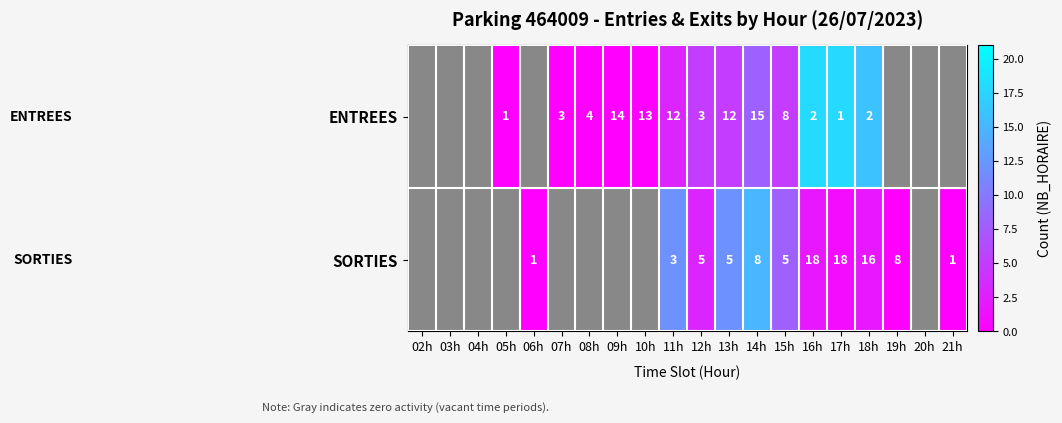

True or false: ENTREES has a value of 2 at 05h.

False